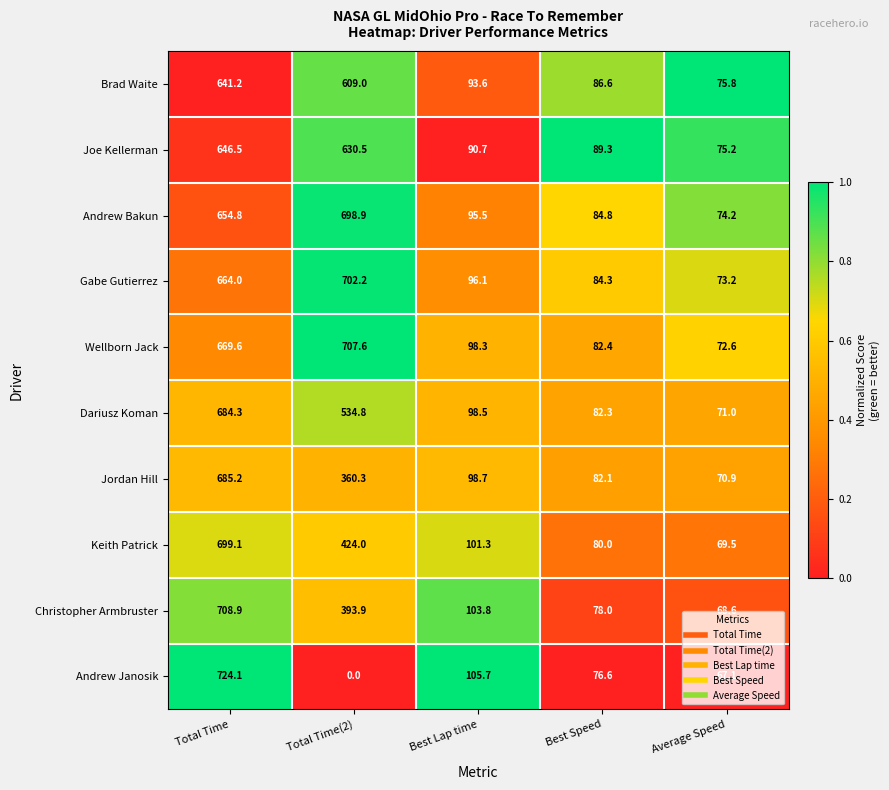

Which category has the highest value in the Joe Kellerman series?

Total Time